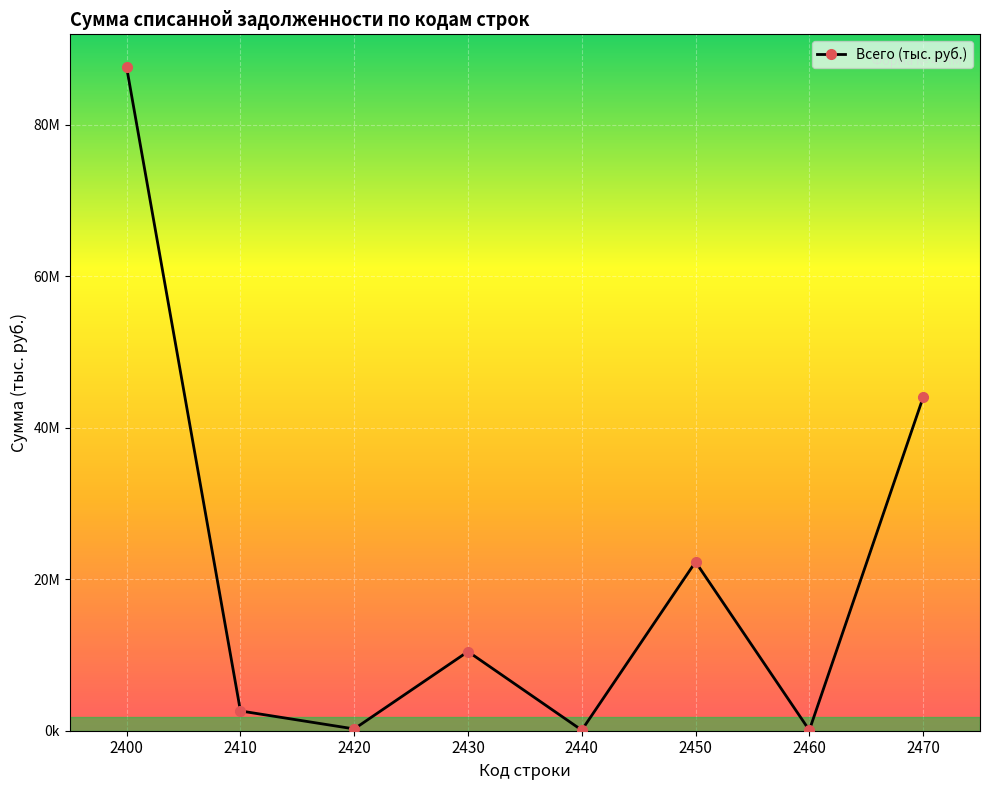

Reading left to right, extract all data points from this chart.

2400=87530298	2410=2610478	2420=236366	2430=10445545	2440=74585	2450=22279752	2460=61056	2470=43992566